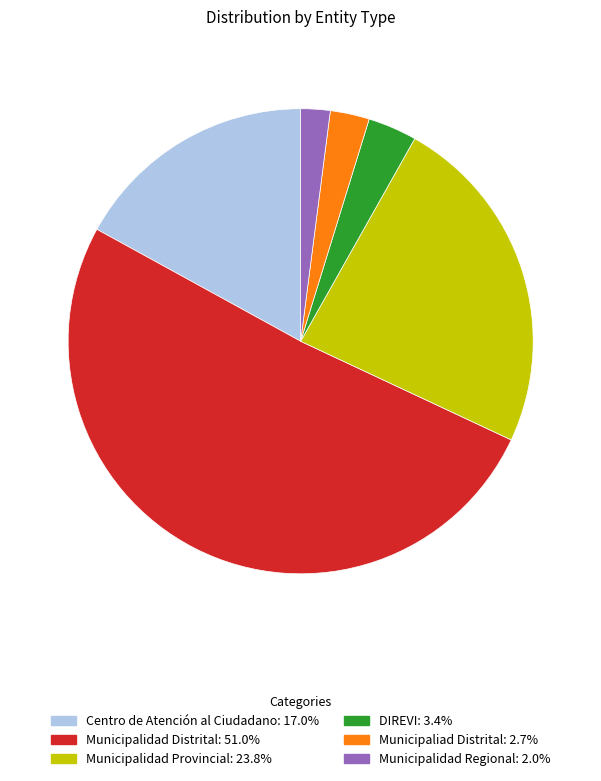

Do Centro de Atención al Ciudadano and Municipaliad Distrital together represent more than half of the pie?

No